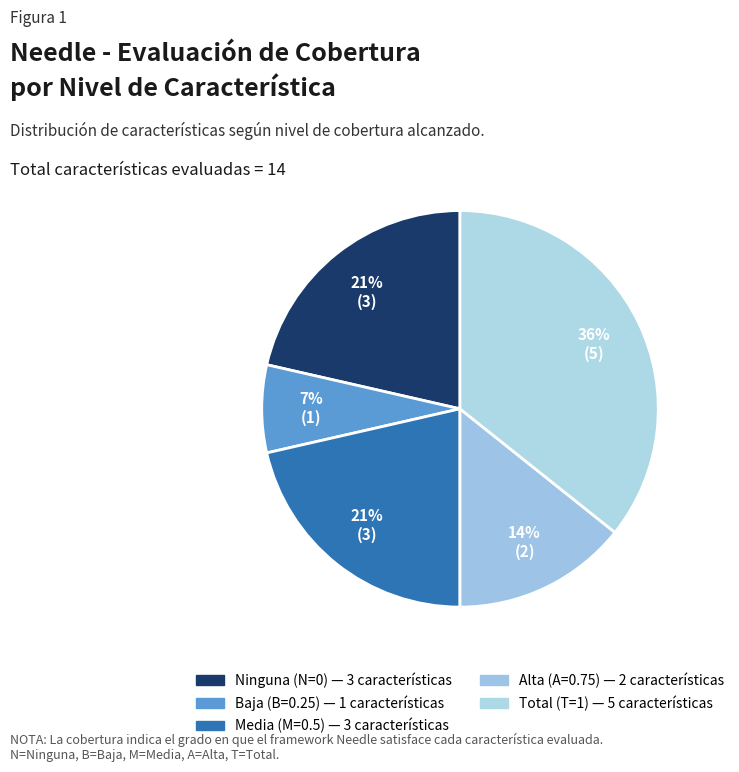

Is there any slice that represents more than half of the pie?

No